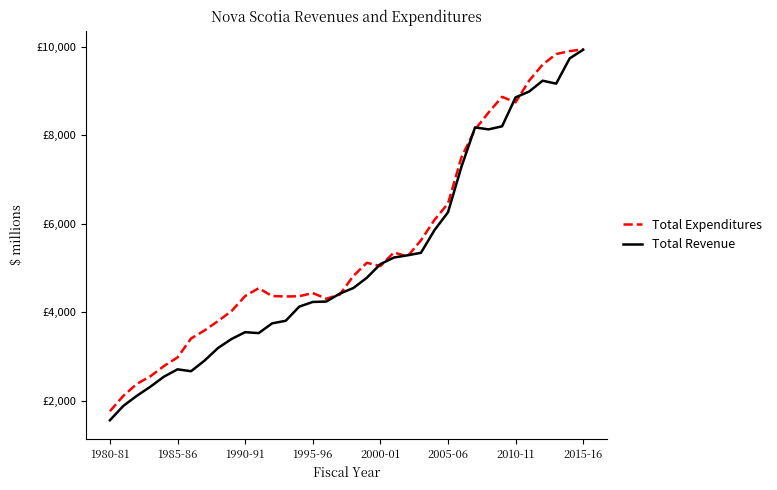

Is this an area chart (filled region under the line)?

No